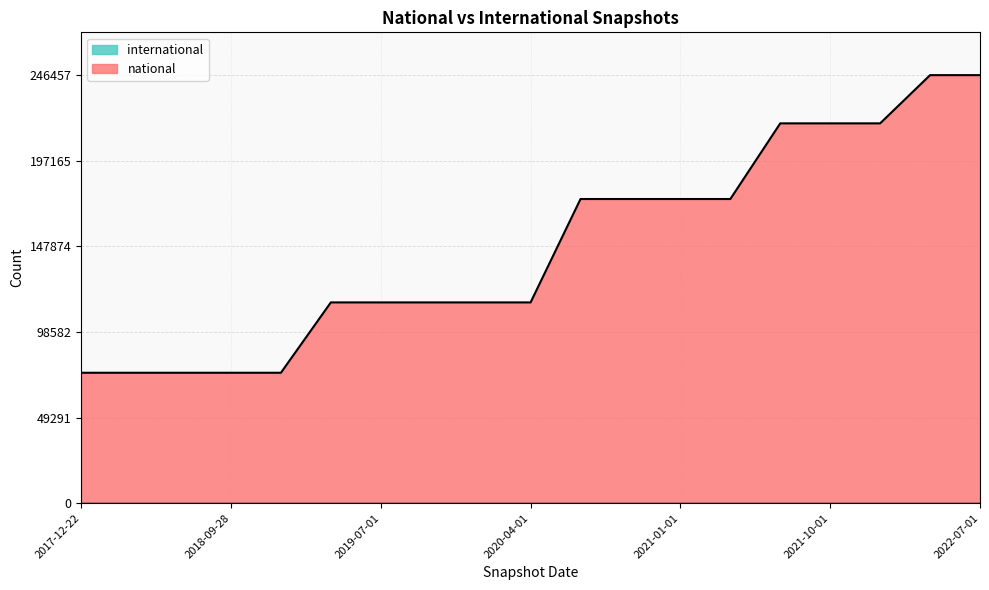

What is the label of the 16th point from the left?

2021-10-01